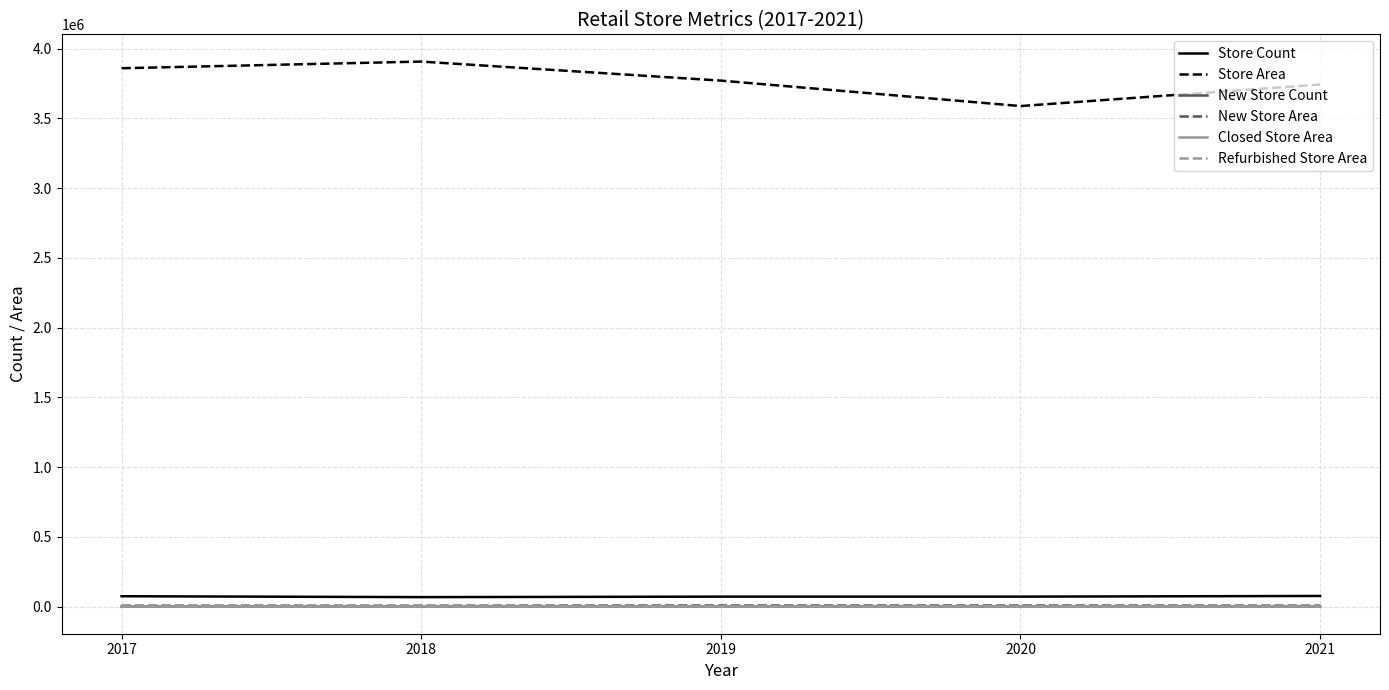

True or false: New Store Area and Closed Store Area intersect in this chart.

False